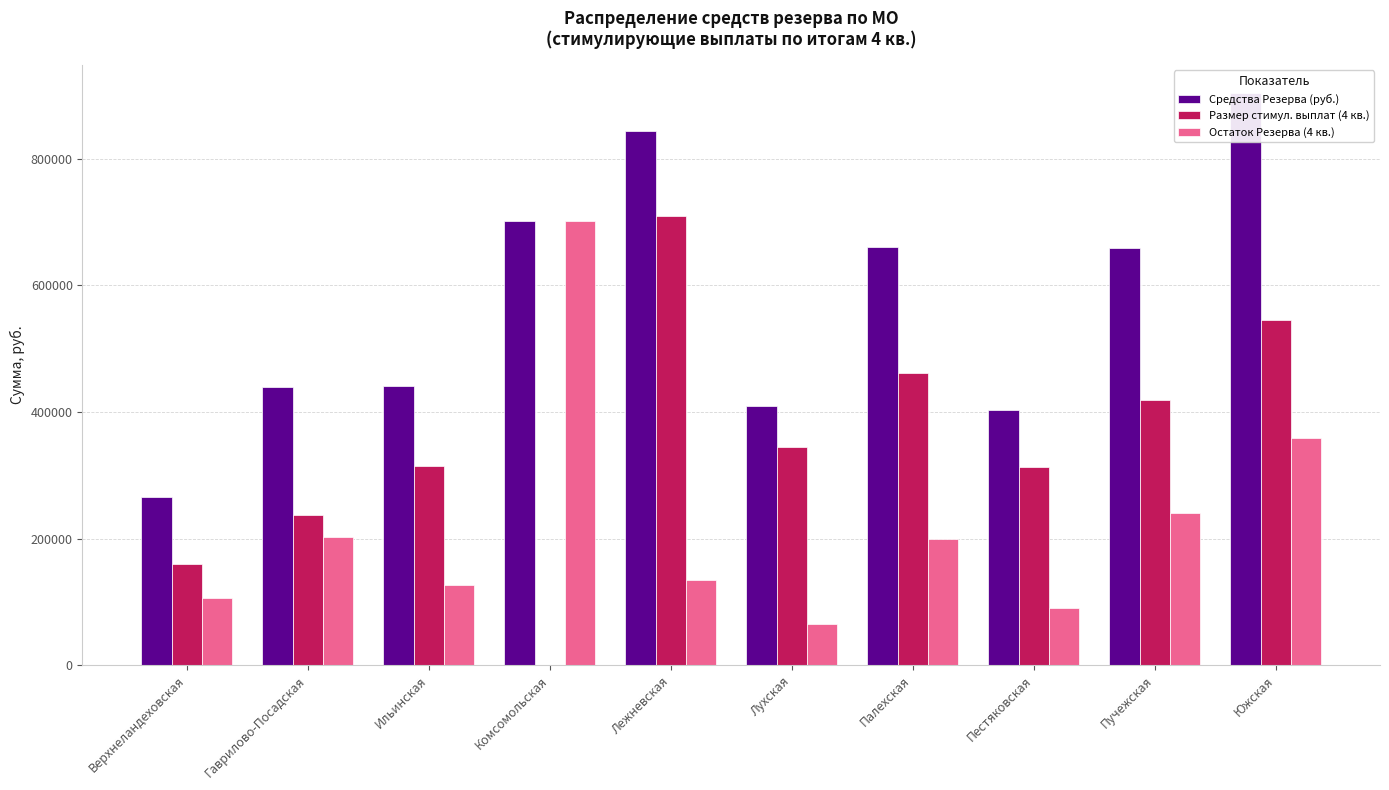

The value of Размер стимул. выплат (4 кв.) at Верхнеландеховская is 271978.7. True or false?

False